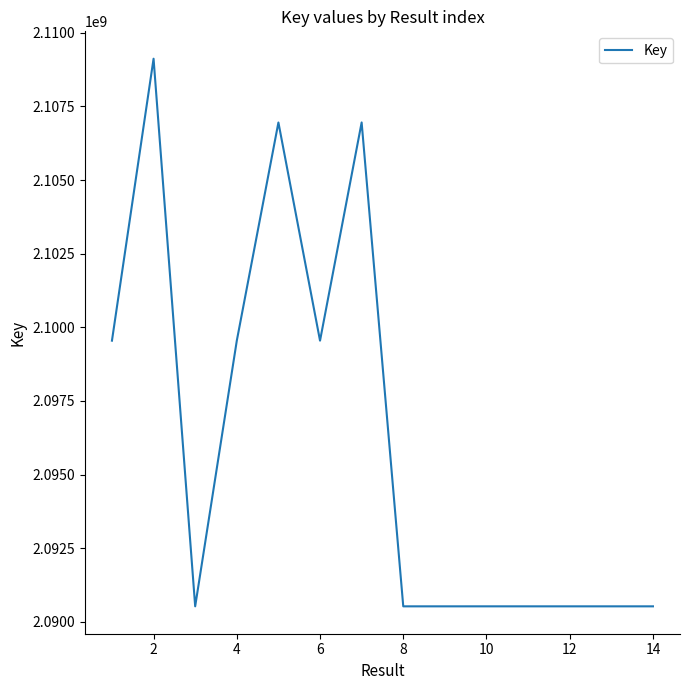

What is the greatest value displayed?

2109121722